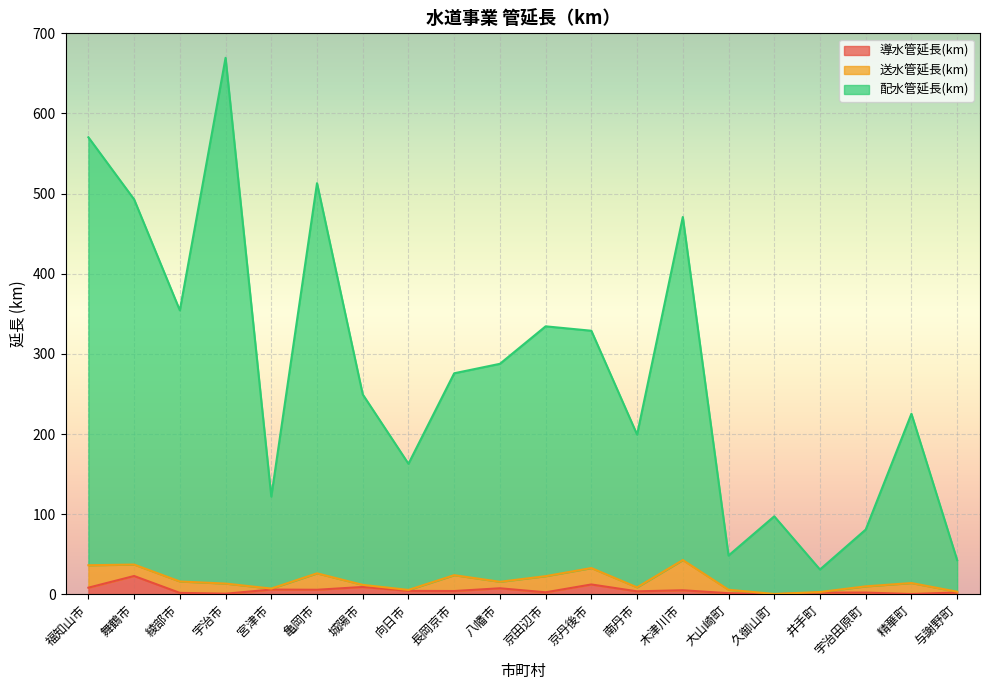

What is the difference between the maximum and minimum values in the 導水管延長(km) series?

22.7